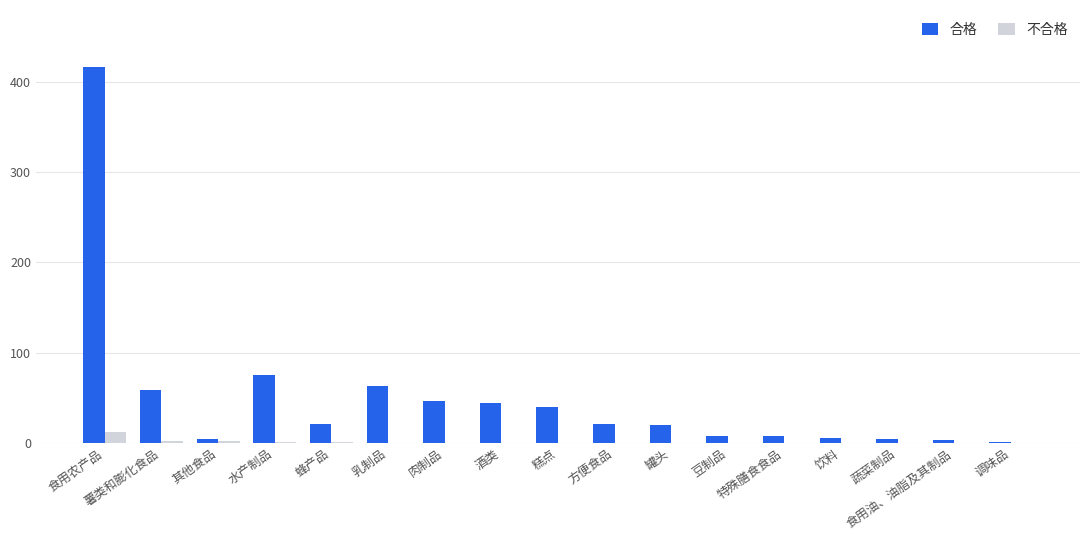

What is the maximum value shown in the chart?

417